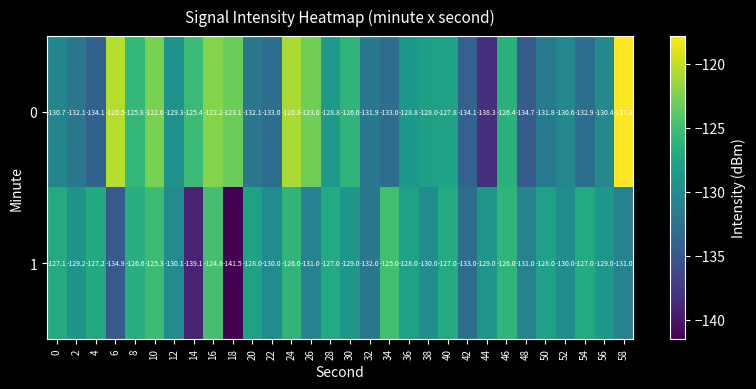

True or false: 1 has a value of -127.0 at 28.

True